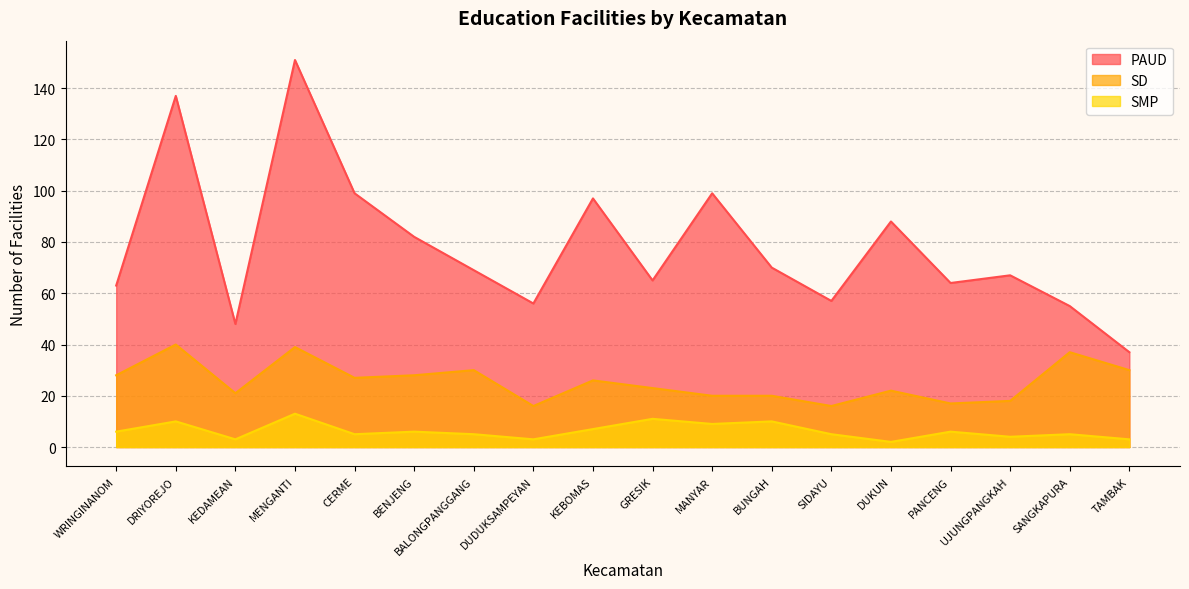

The value of PAUD at TAMBAK is 37. True or false?

True